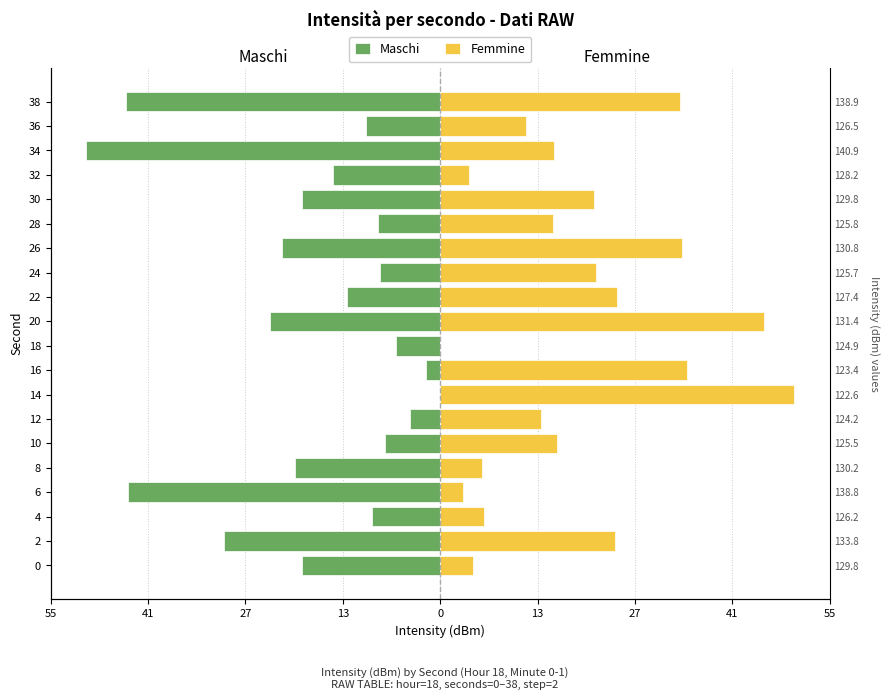

Which series changed the most between 28 and 38?

Maschi